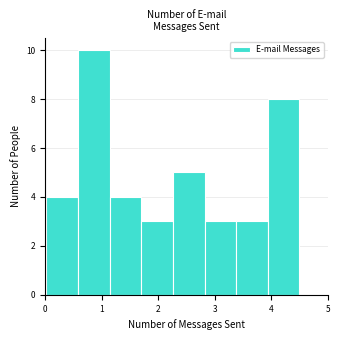

Reading left to right, list every bar in this chart as the range it spans on the x-axis followed by its height. Neither the bar edges nor the heights are printed on the chart, so give them approximately, as read against the axes.

0.02 to 0.58: 4
0.58 to 1.14: 10
1.14 to 1.70: 4
1.70 to 2.26: 3
2.26 to 2.82: 5
2.82 to 3.38: 3
3.38 to 3.94: 3
3.94 to 4.50: 8